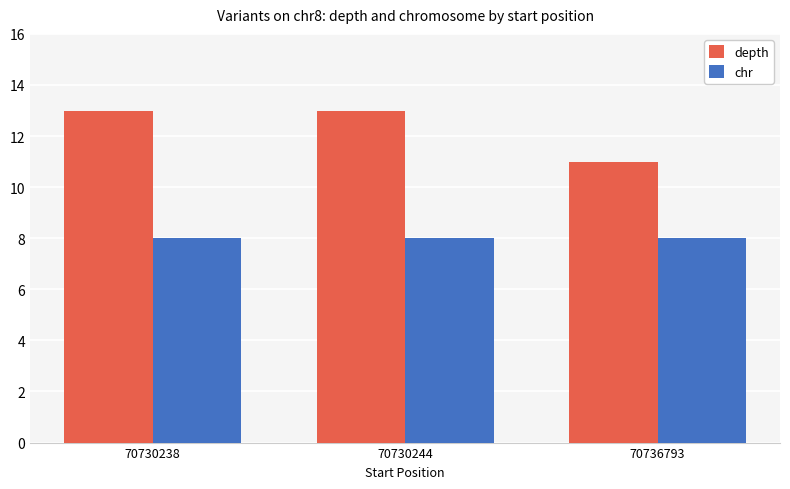

The value of chr at 70730238 is 8. True or false?

True